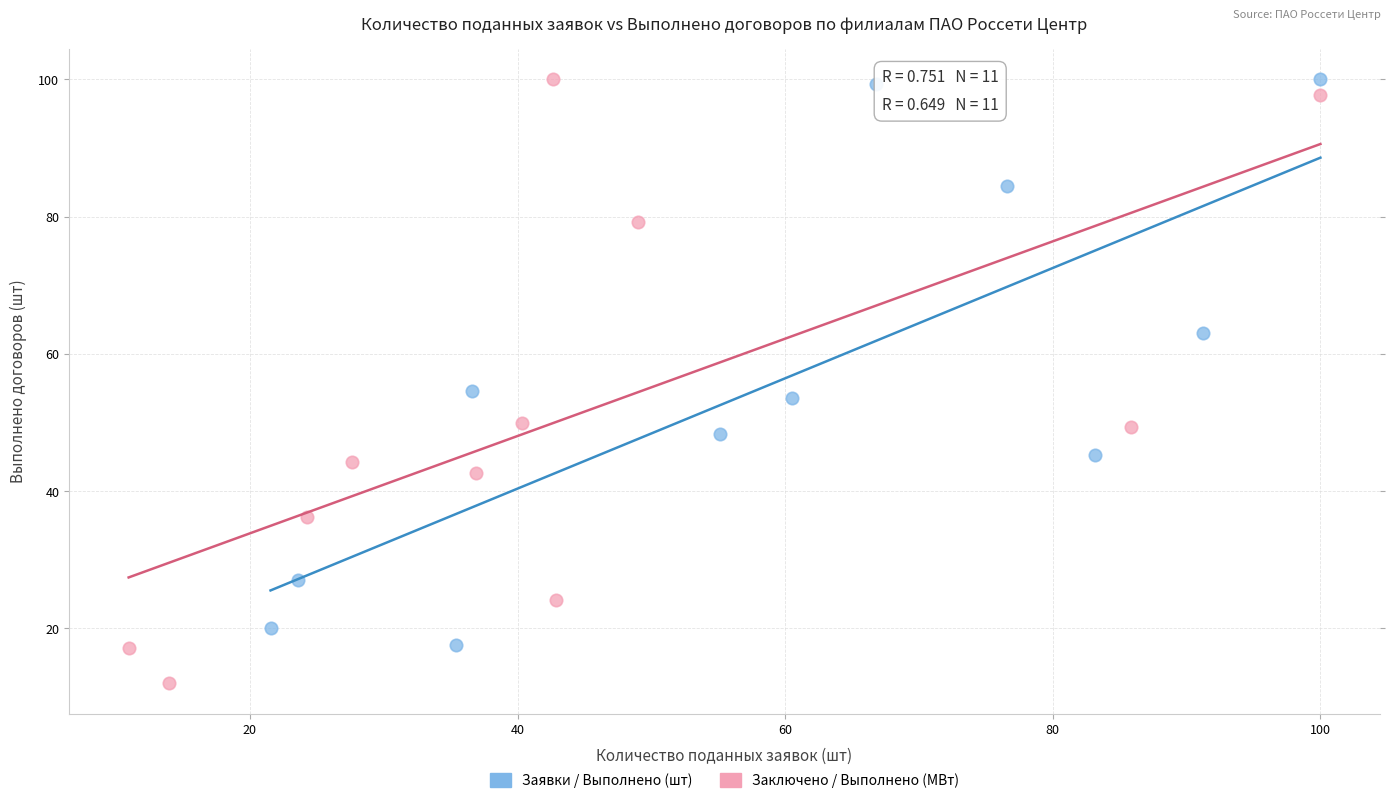

Which series has the largest Y range (max minus min)?

Заключено / Выполнено (МВт)